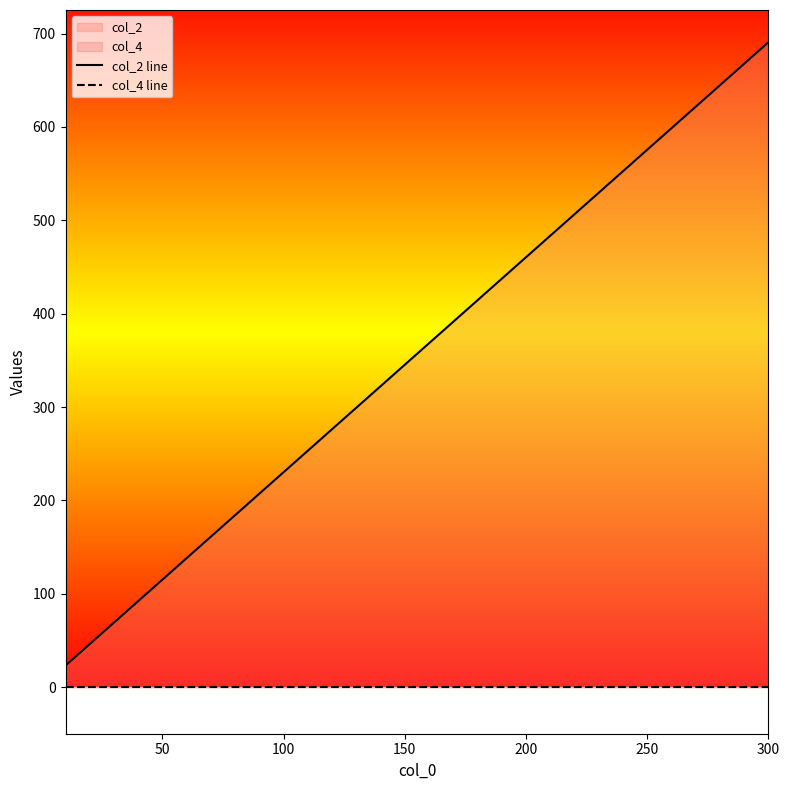

Reading right to left, transcribe all the data shown in this chart.

col_2 line: 690.8	667.7	644.7	621.7	598.7	575.6	552.6	529.6	506.6	483.5	460.5	437.5	414.5	391.4	368.4	345.4	322.4	299.3	276.3	253.3	230.3	207.2	184.2	161.2	138.2	115.1	92.1	69.1	46.1	23.0
col_4 line: -0.0	-0.0	0.0	0.0	0.0	0.0	-0.0	-0.0	0.0	-0.0	0.0	0.0	-0.0	0.0	0.0	-0.0	0.0	0.0	-0.0	0.0	0.0	-0.0	0.0	0.0	-0.0	0.0	0.0	-0.0	0.0	0.0